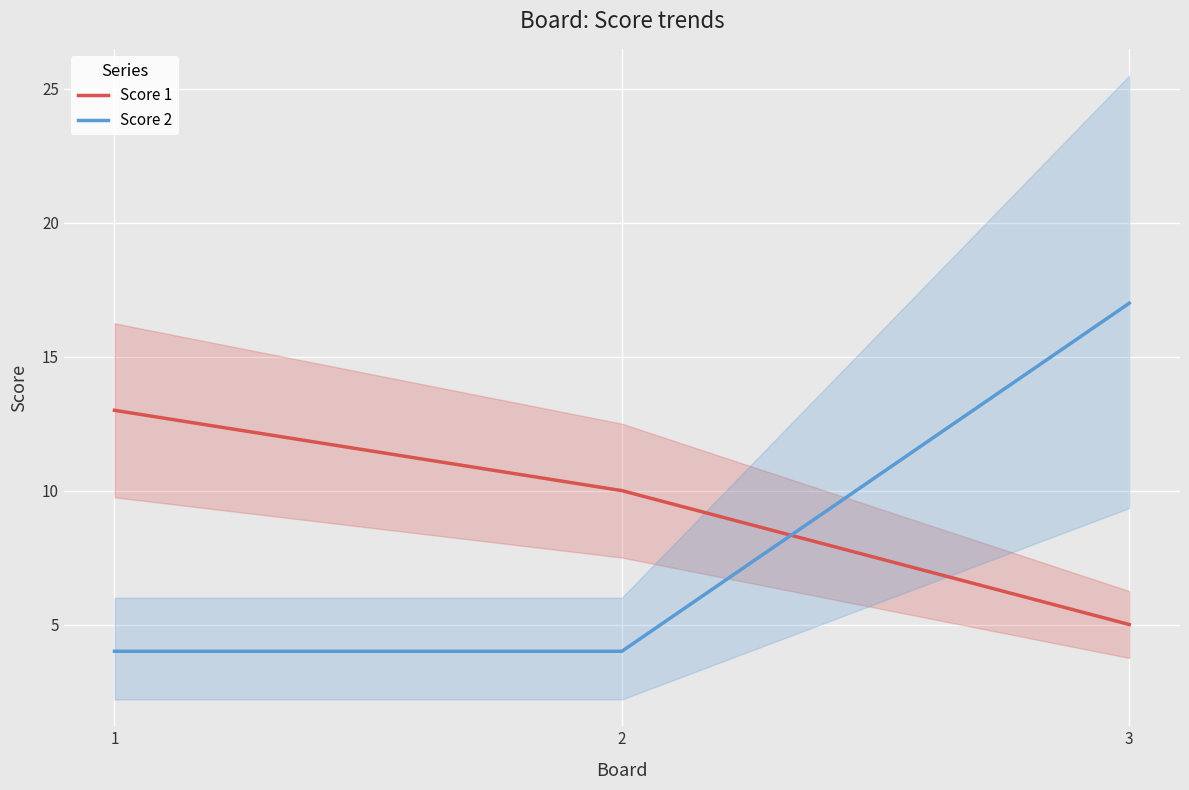

At which category is the sum across all series the highest?

3